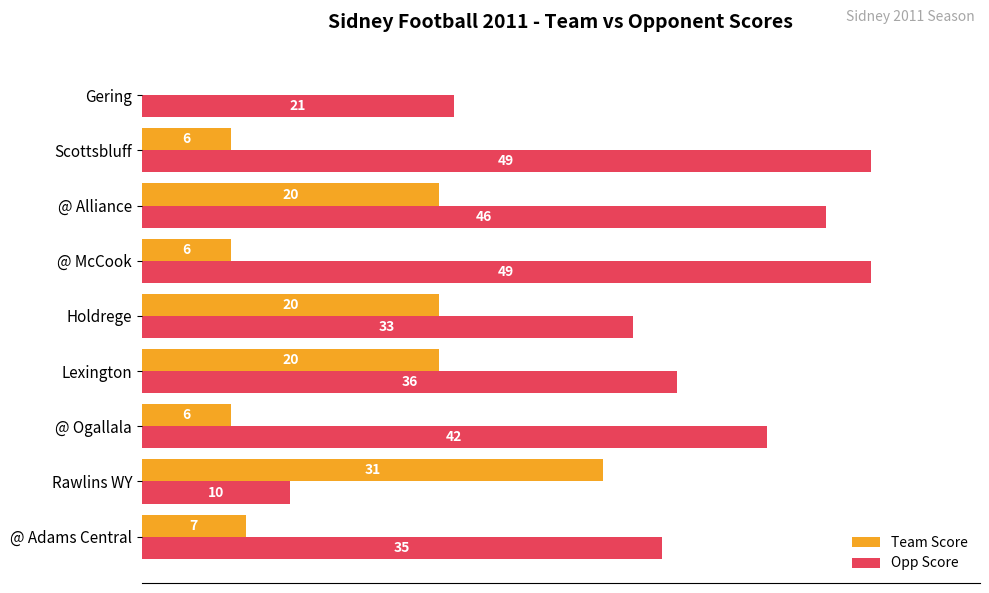

Between @ Adams Central and Gering, which series saw the biggest shift?

Opp Score